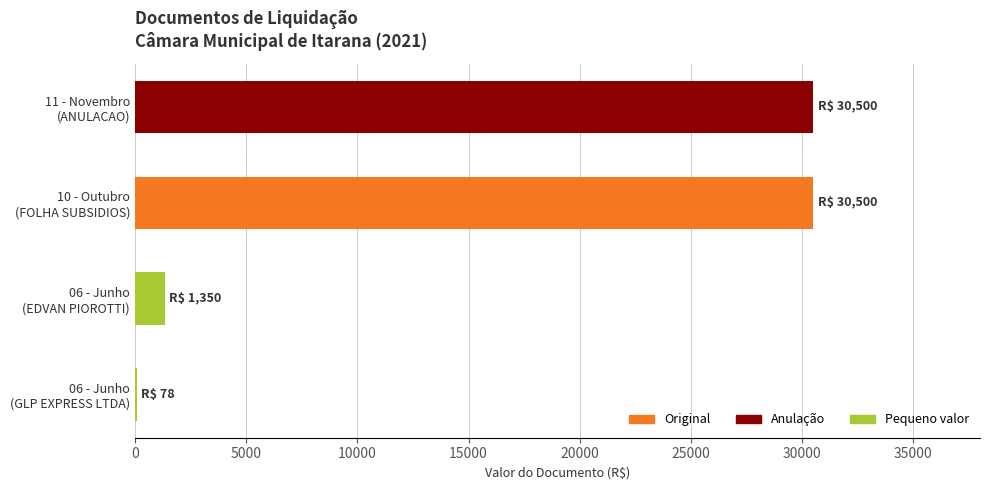

What are all the series names shown in the legend?

Original, Anulação, Pequeno valor